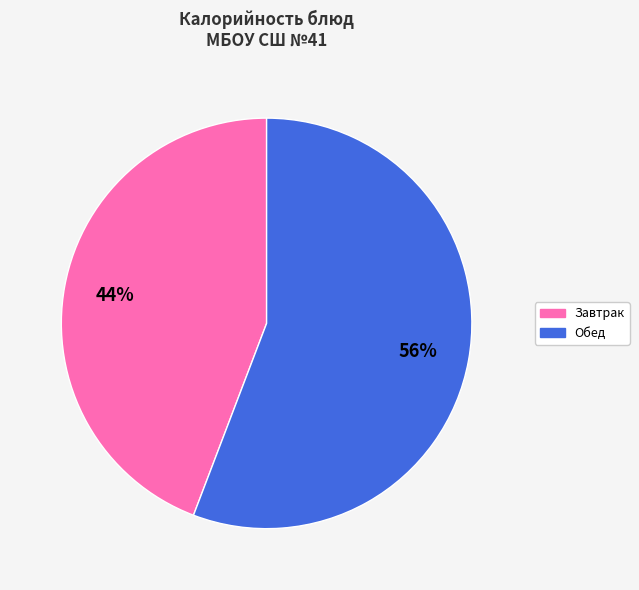

To the nearest percent, what is the average slice percentage?

50%